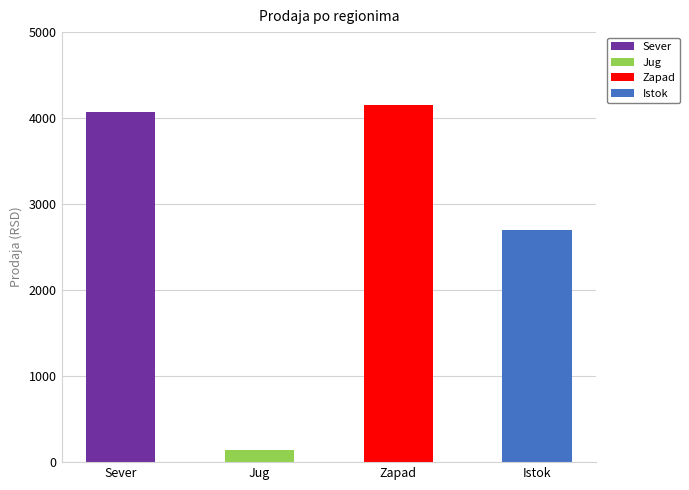

What is the total value across all series at Jug?

145.6